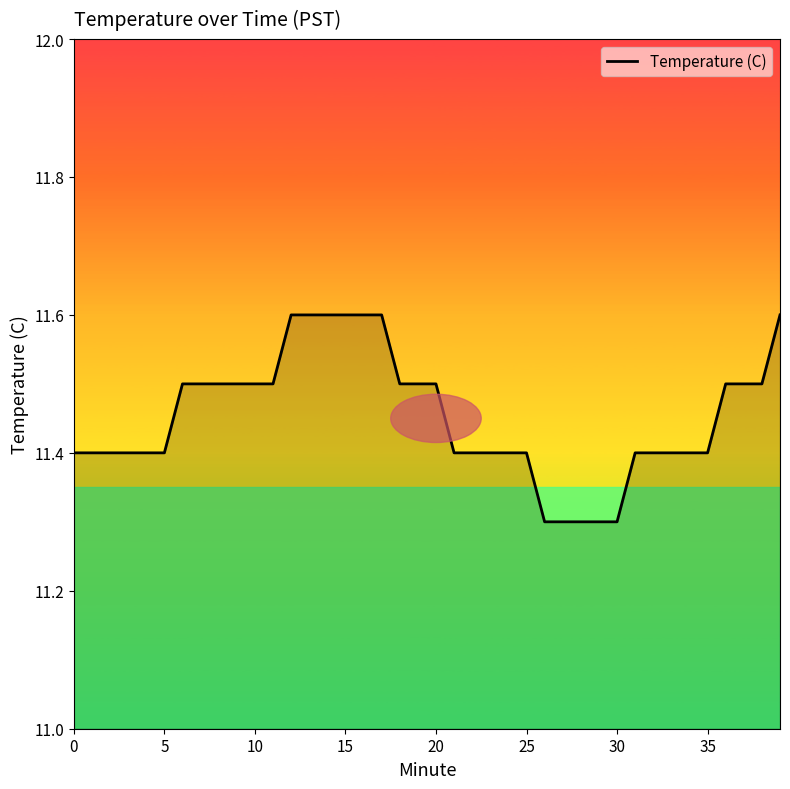

What is the maximum value shown in the chart?

11.6